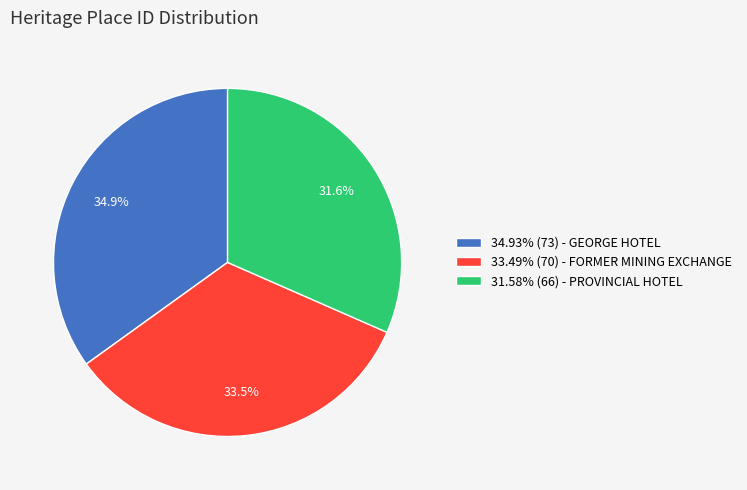

Approximately how many times larger is the value at 33.49% (70) - FORMER MINING EXCHANGE compared to 34.93% (73) - GEORGE HOTEL?

1.0